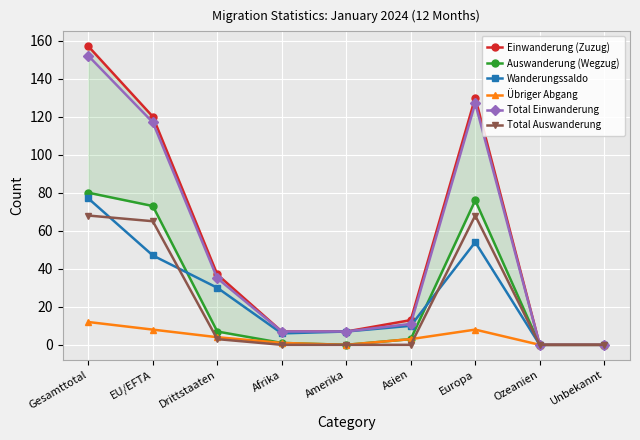

Which has a higher value, Afrika or Amerika?

Afrika